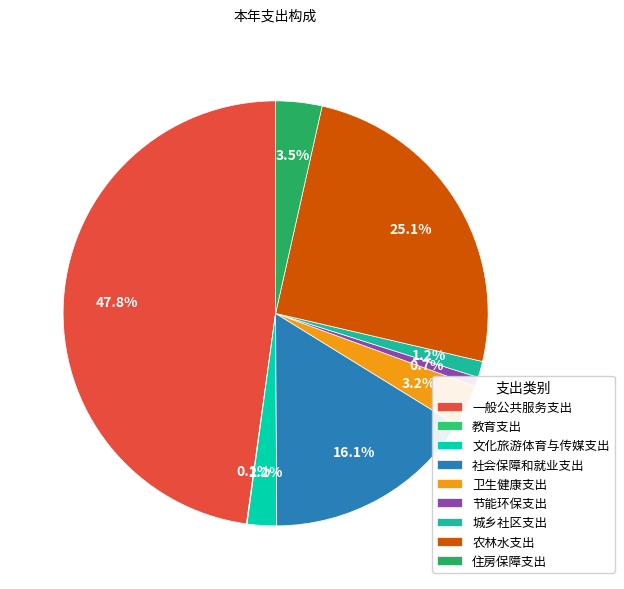

To the nearest percent, what percentage of the pie is 一般公共服务支出?

48%